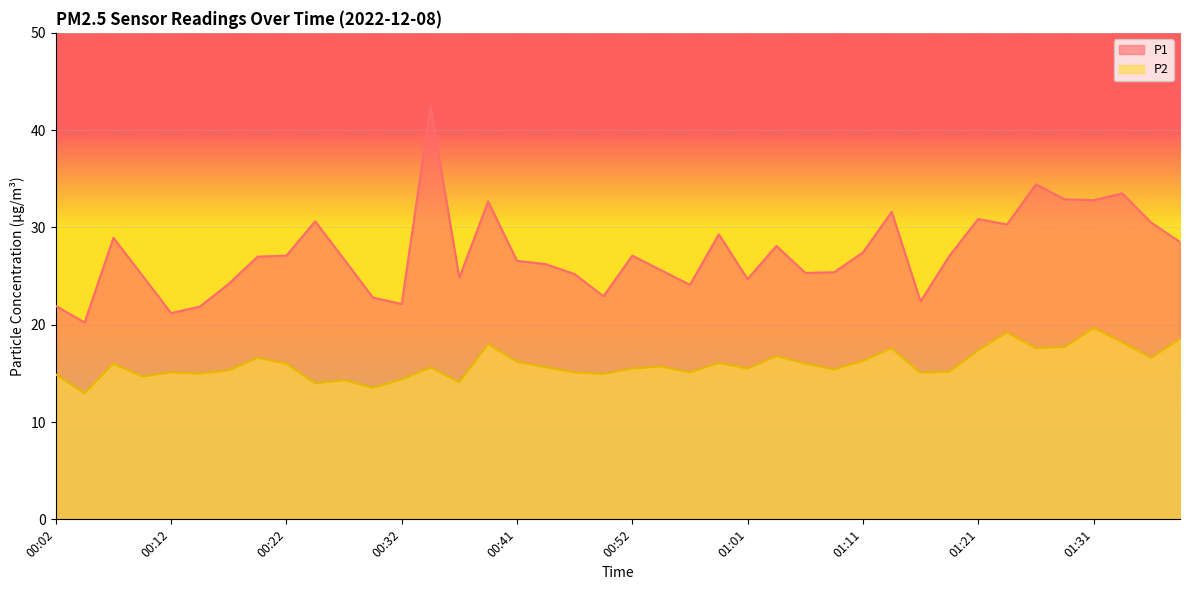

What are all the series names shown in the legend?

P1, P2